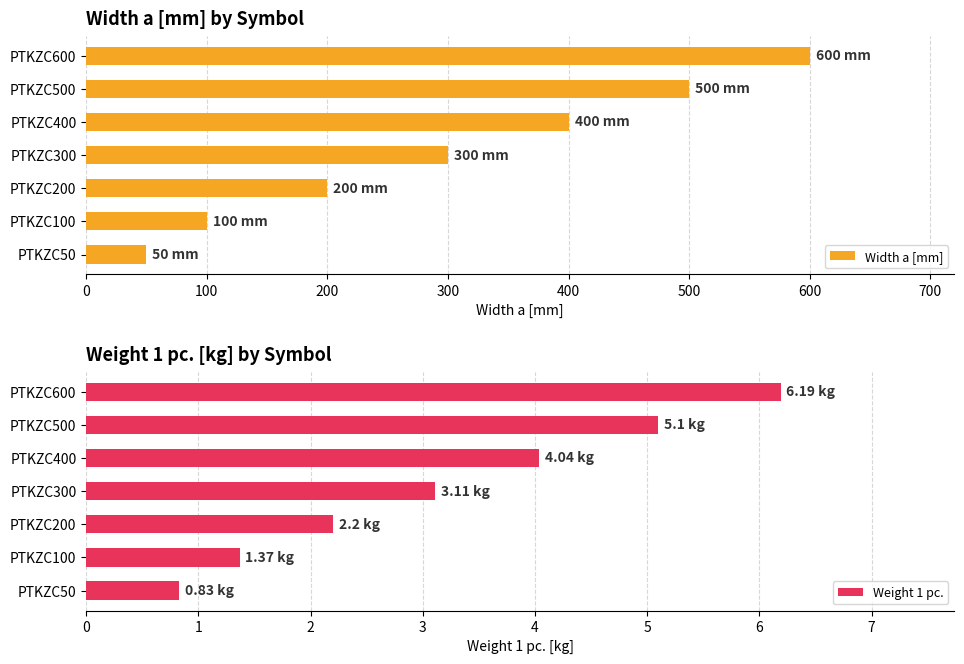

True or false: Weight 1 pc. has a value of 1.4 at PTKZC200.

False